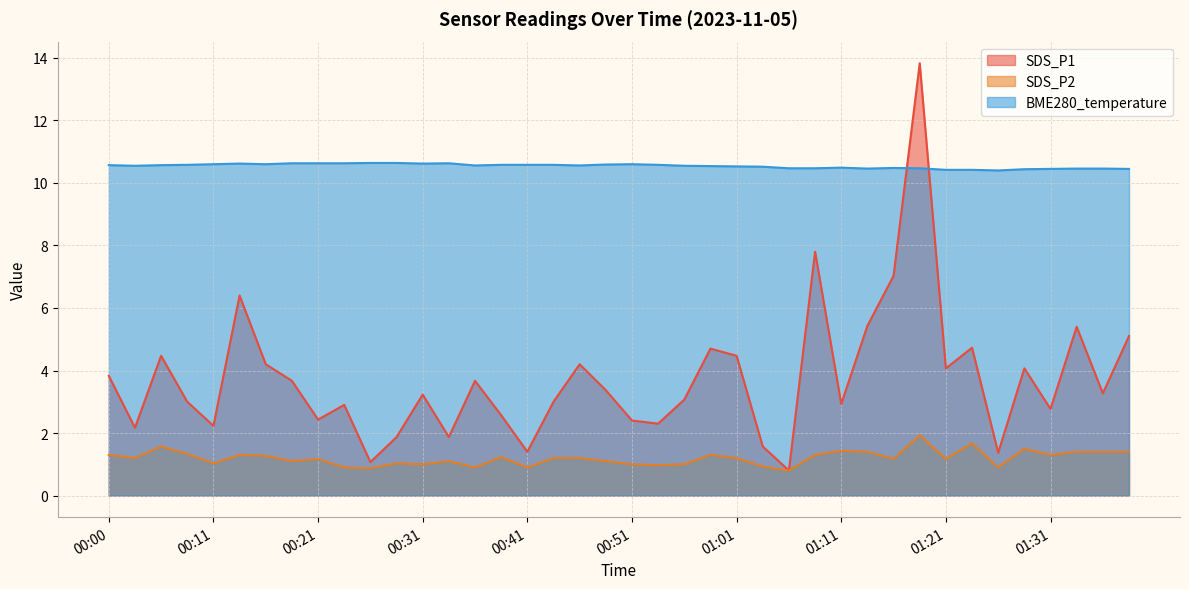

What is the difference between the maximum and minimum values in the SDS_P1 series?

13.0